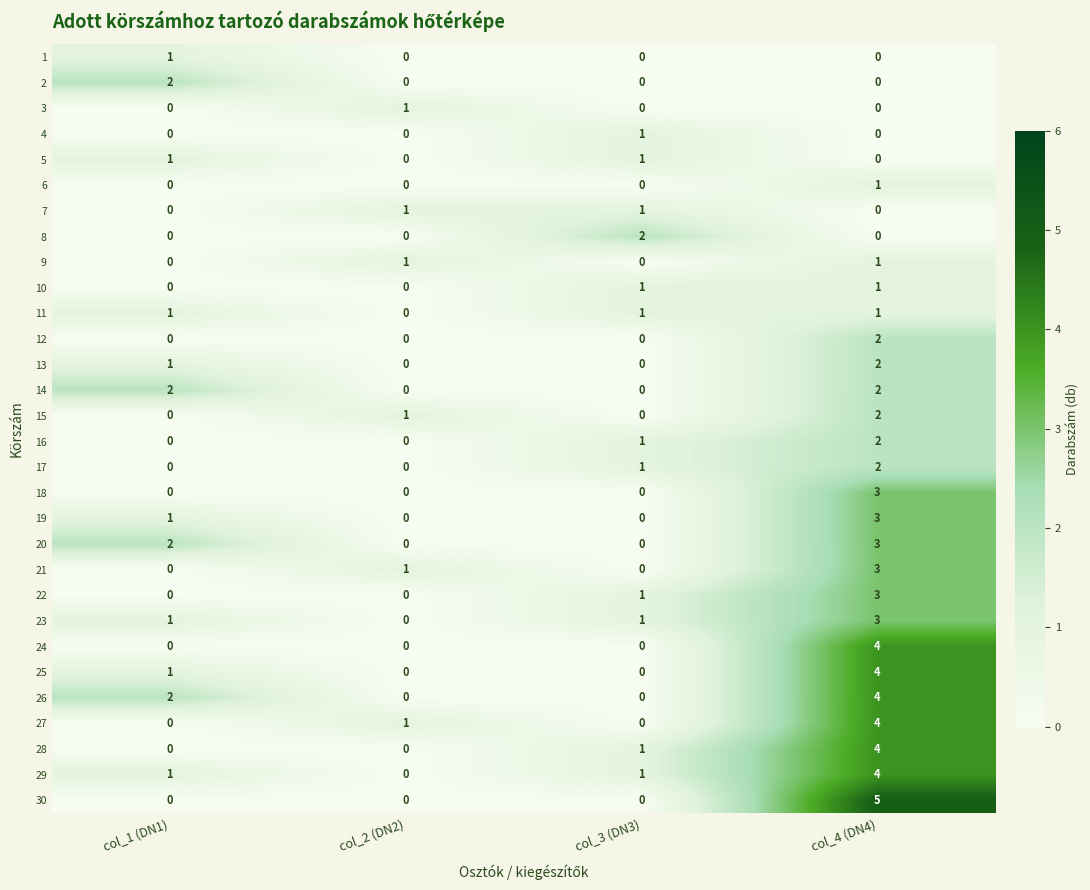

What is the total value across all series at col_3 (DN3)?

13